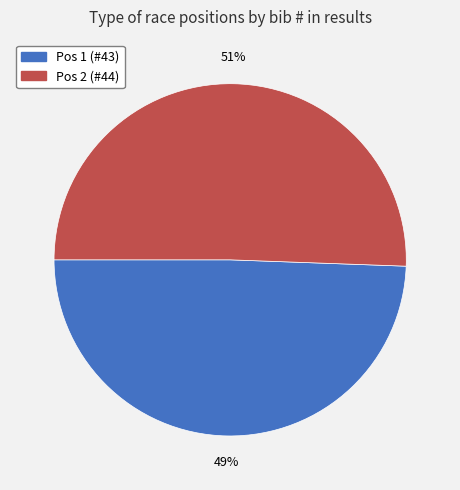

Is there any slice that represents more than half of the pie?

Yes